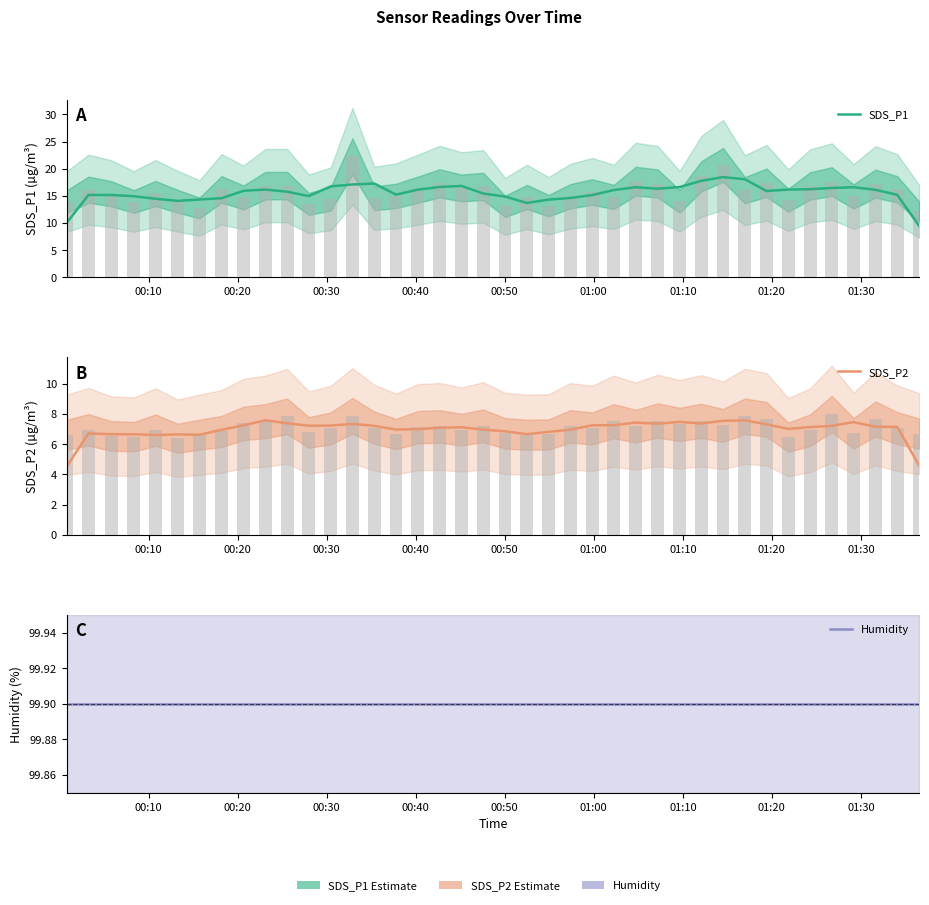

What is the maximum value shown in the chart?

99.9